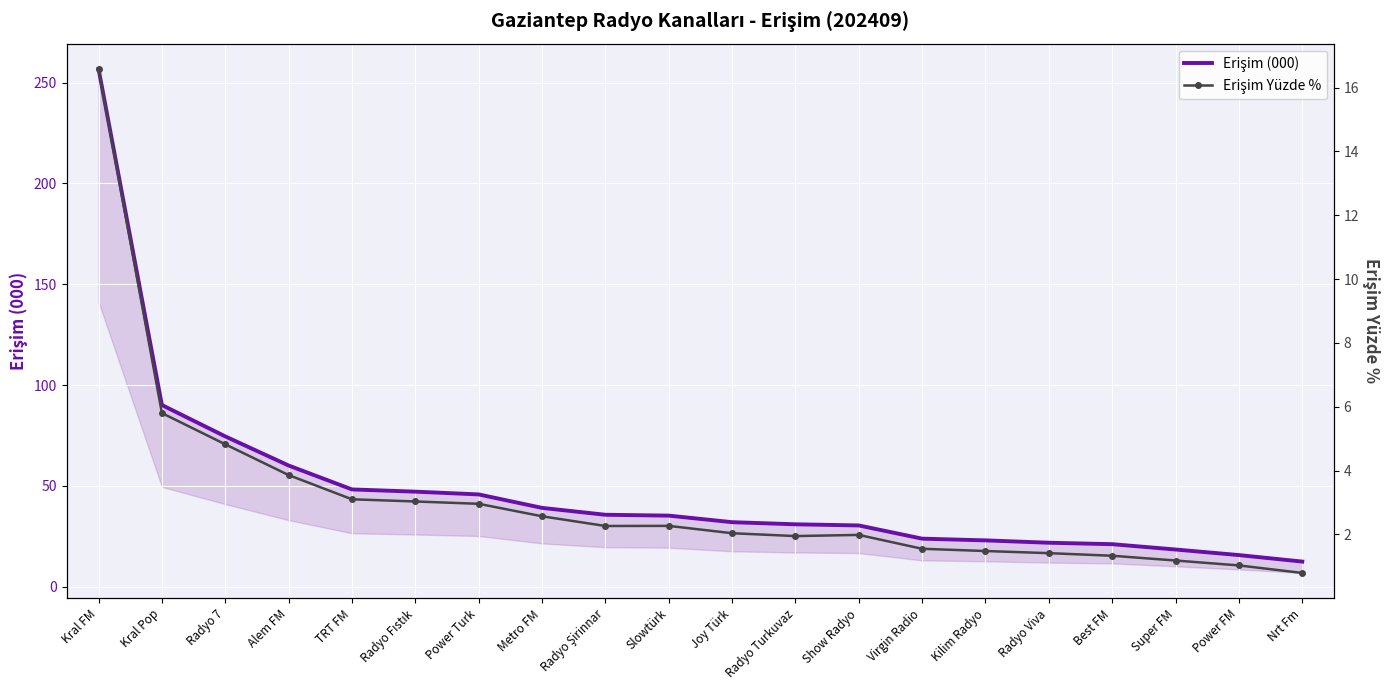

What is the total value across all series at Super FM?

19.7